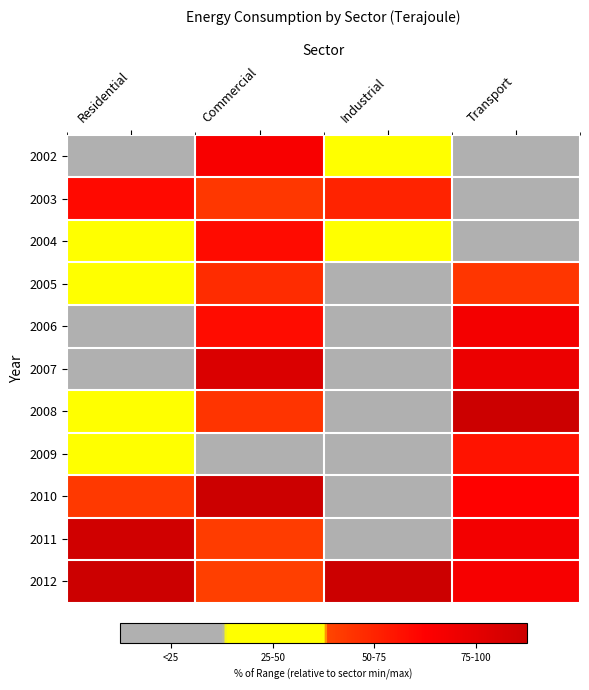

Rank the series at Residential from highest to lowest value.

2012, 2011, 2003, 2010, 2005, 2004, 2009, 2008, 2002, 2006, 2007